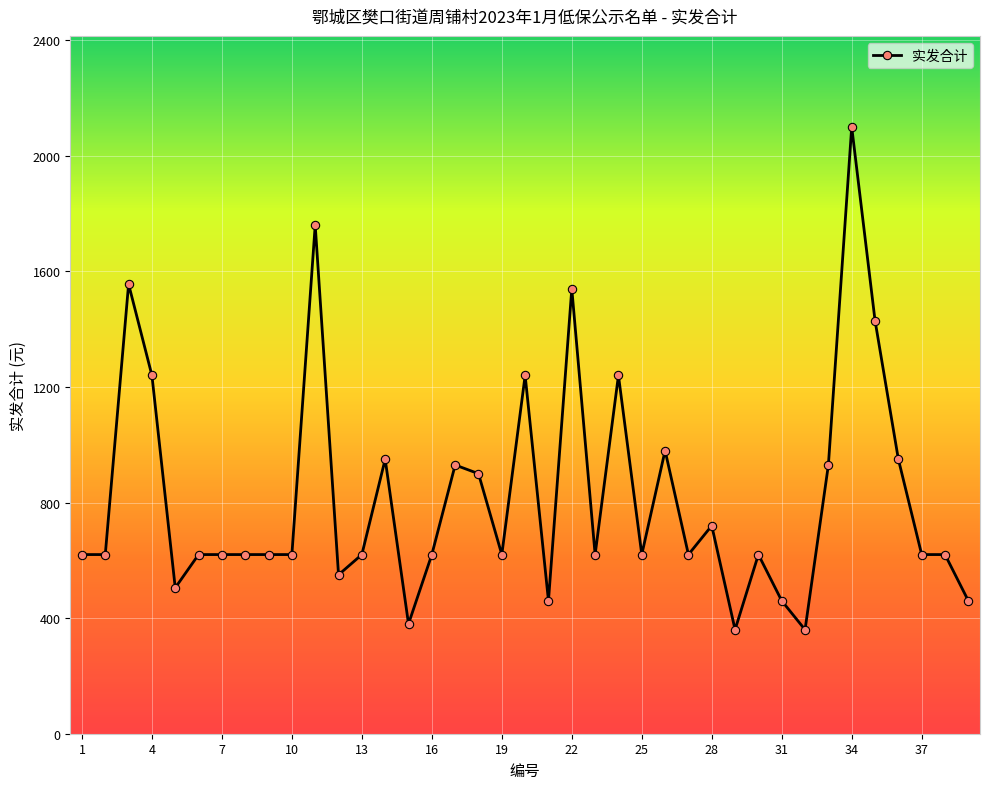

Is this an area chart (filled region under the line)?

No